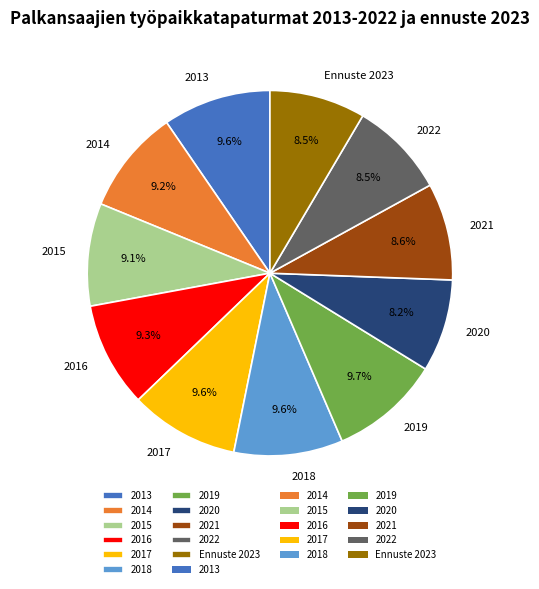

Is there any slice that represents more than half of the pie?

No